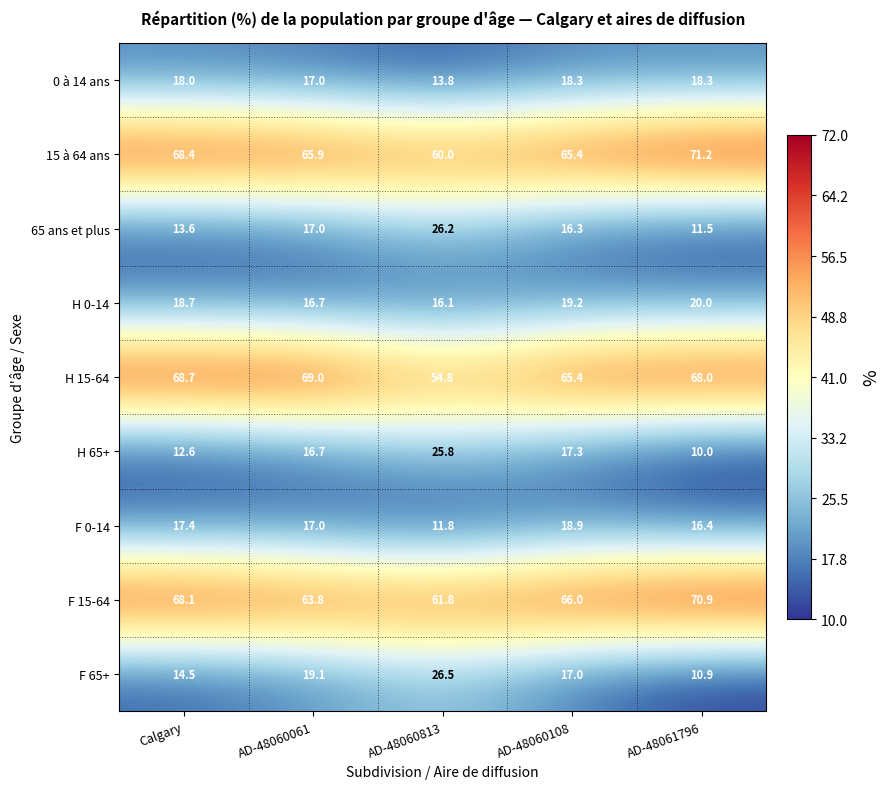

List the series in order of their peak value, lowest first.

0 à 14 ans, F 0-14, H 0-14, H 65+, 65 ans et plus, F 65+, H 15-64, F 15-64, 15 à 64 ans